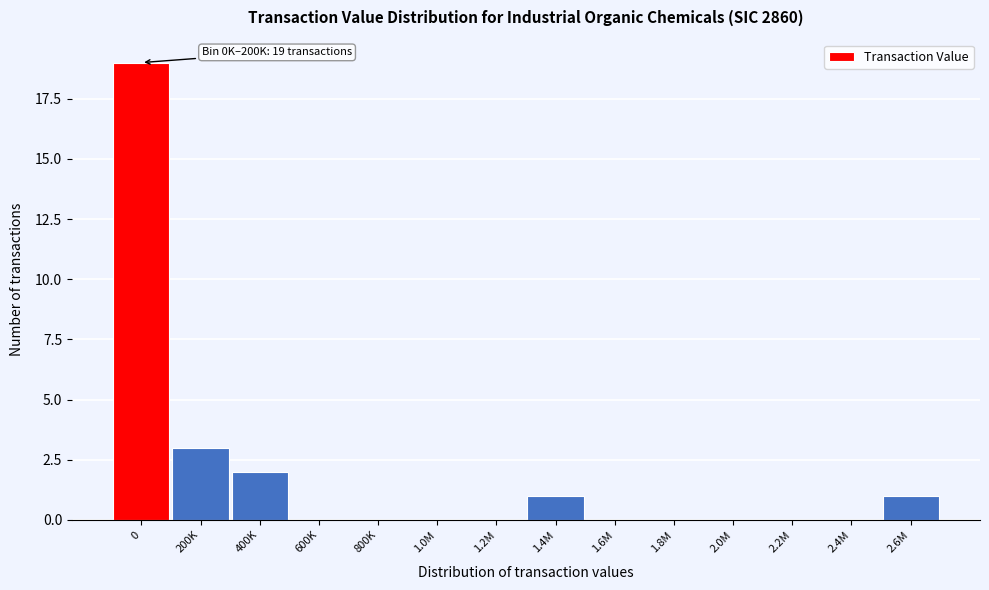

Reading right to left, transcribe all the data shown in this chart.

2.6M=1	2.4M=0	2.2M=0	2.0M=0	1.8M=0	1.6M=0	1.4M=1	1.2M=0	1.0M=0	800K=0	600K=0	400K=2	200K=3	0=19